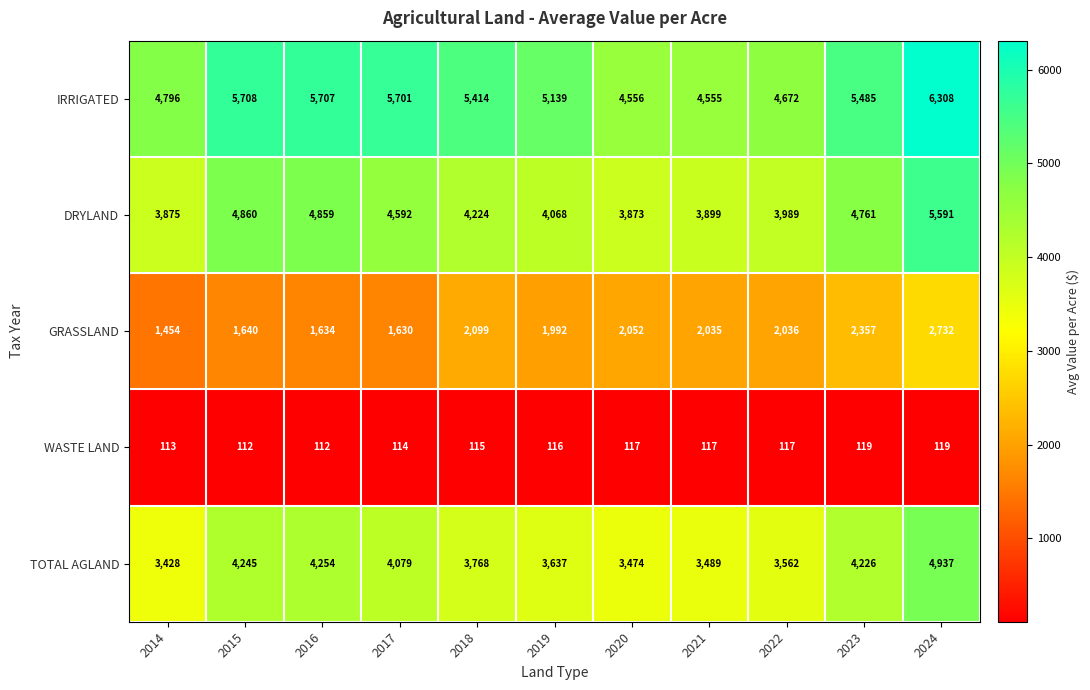

What is the total value across all series at 2022?

14376